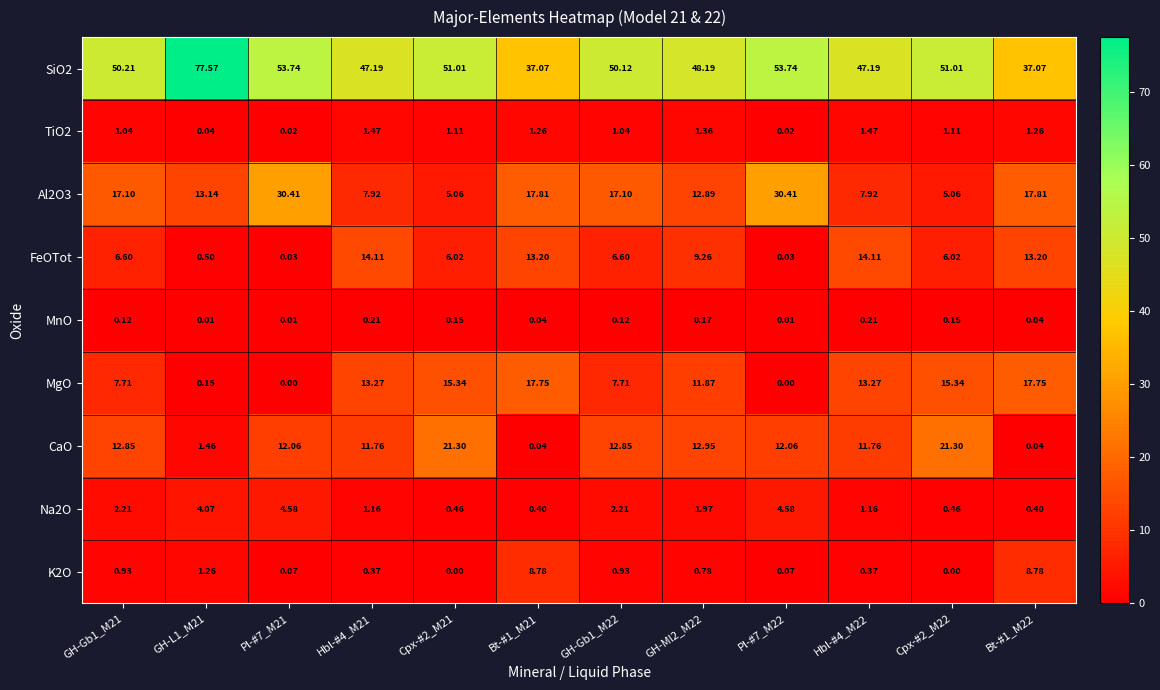

Which series has the largest total across all categories?

SiO2